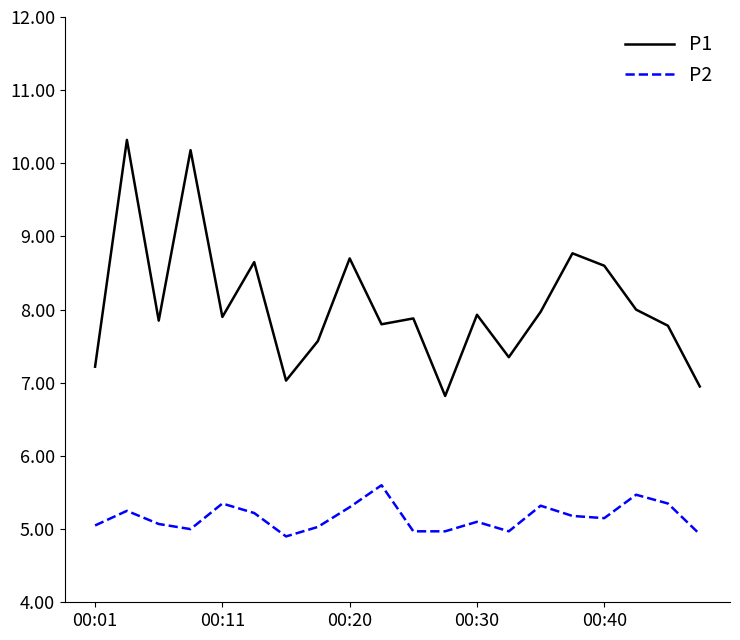

Which series has the largest total across all categories?

P1